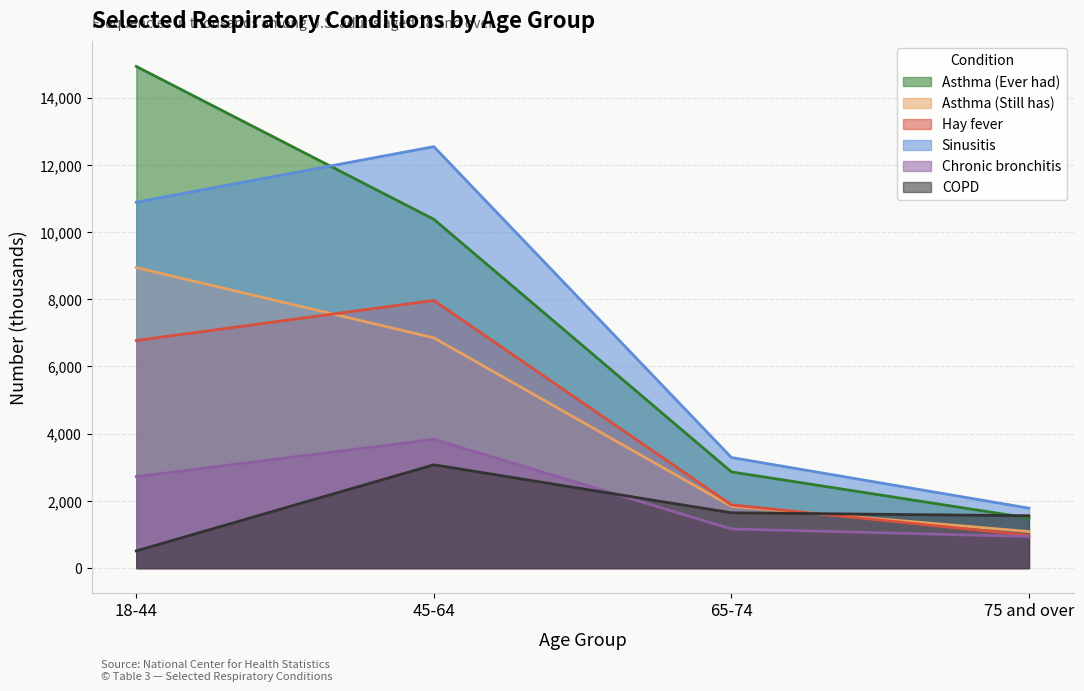

Which series has the largest total across all categories?

Asthma (Ever had)